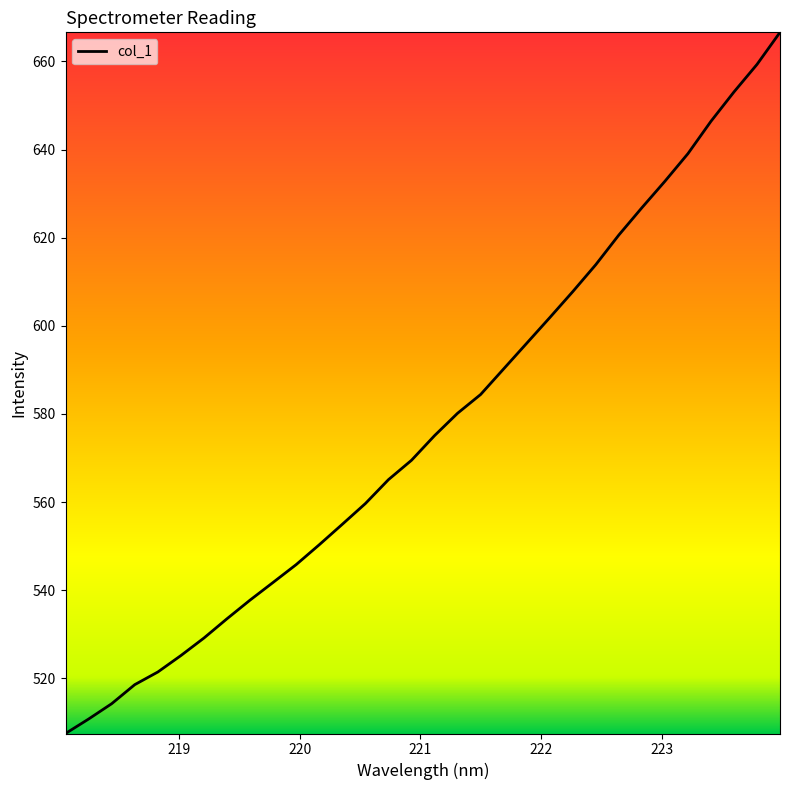

What is the difference between the maximum and minimum values?

159.1